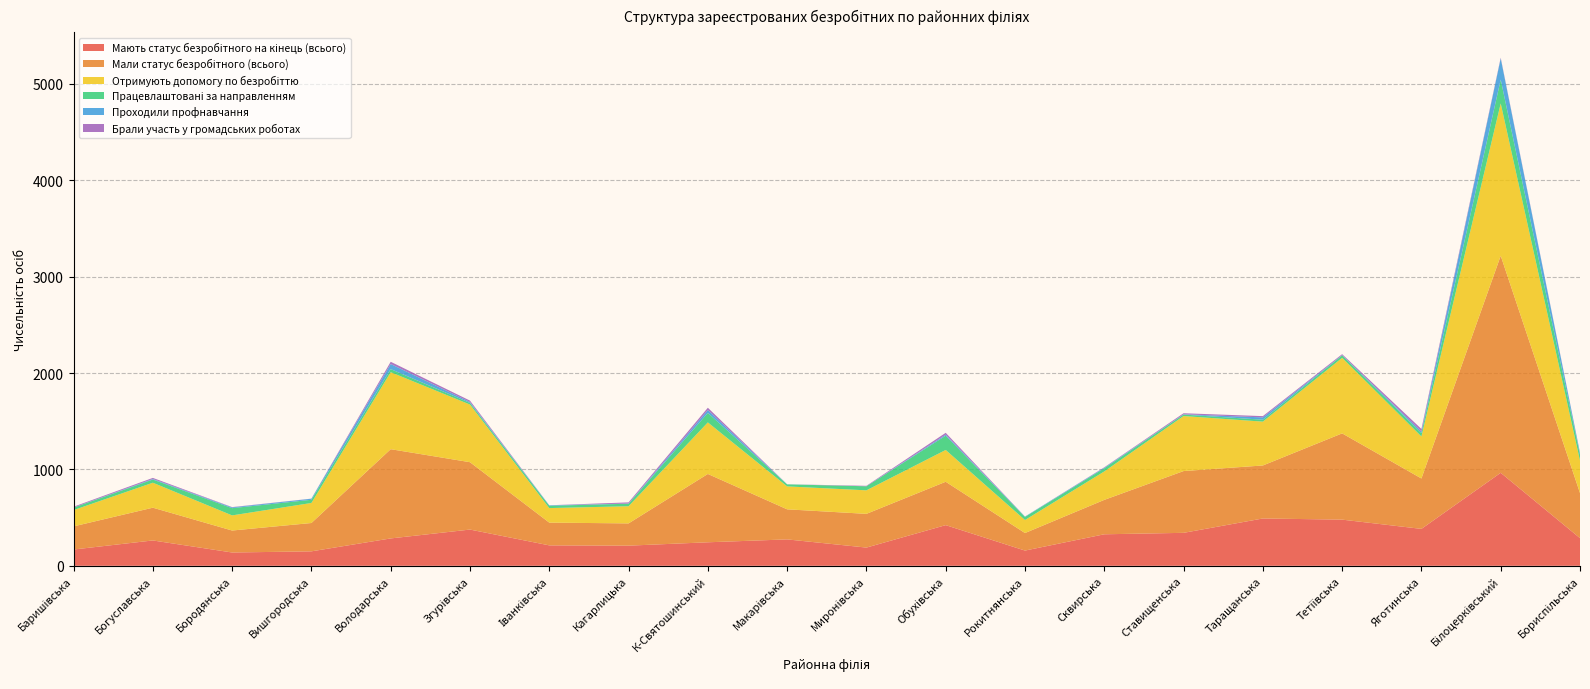

Reading left to right, list all the values displayed in this chart.

Мають статус безробітного на кінець (всього): 169	263	138	150	284	376	212	209	244	274	189	422	158	327	342	491	479	383	965	287
Мали статус безробітного (всього): 240	340	228	294	926	699	236	231	709	312	350	450	182	357	641	550	895	523	2252	468
Отримують допомогу по безробіттю: 169	259	157	208	799	598	151	178	535	238	244	330	135	295	571	455	784	436	1581	336
Працевлаштовані за направленням: 26	33	75	33	32	17	24	26	98	21	42	148	32	33	15	20	25	35	247	62
Проходили профнавчання: 1	6	8	11	53	10	5	2	30	1	0	11	4	6	3	24	3	17	220	17
Брали участь у громадських роботах: 8	11	3	1	23	14	0	12	24	0	5	19	0	4	11	13	10	26	7	4